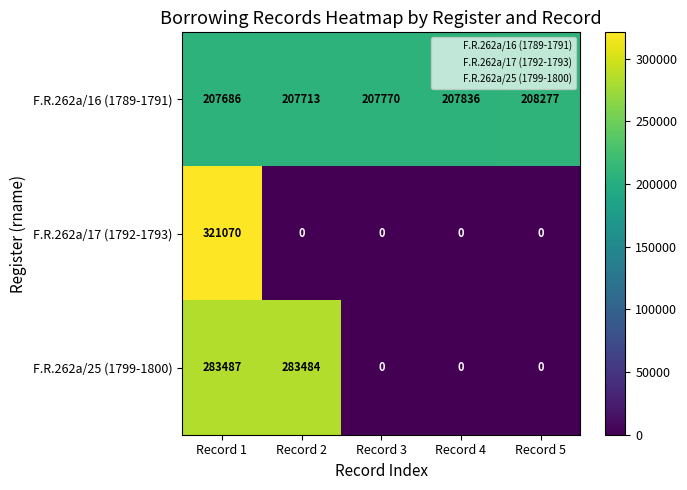

What is the approximate value of F.R.262a/16 (1789-1791) at Record 5, to the nearest 50?

208300